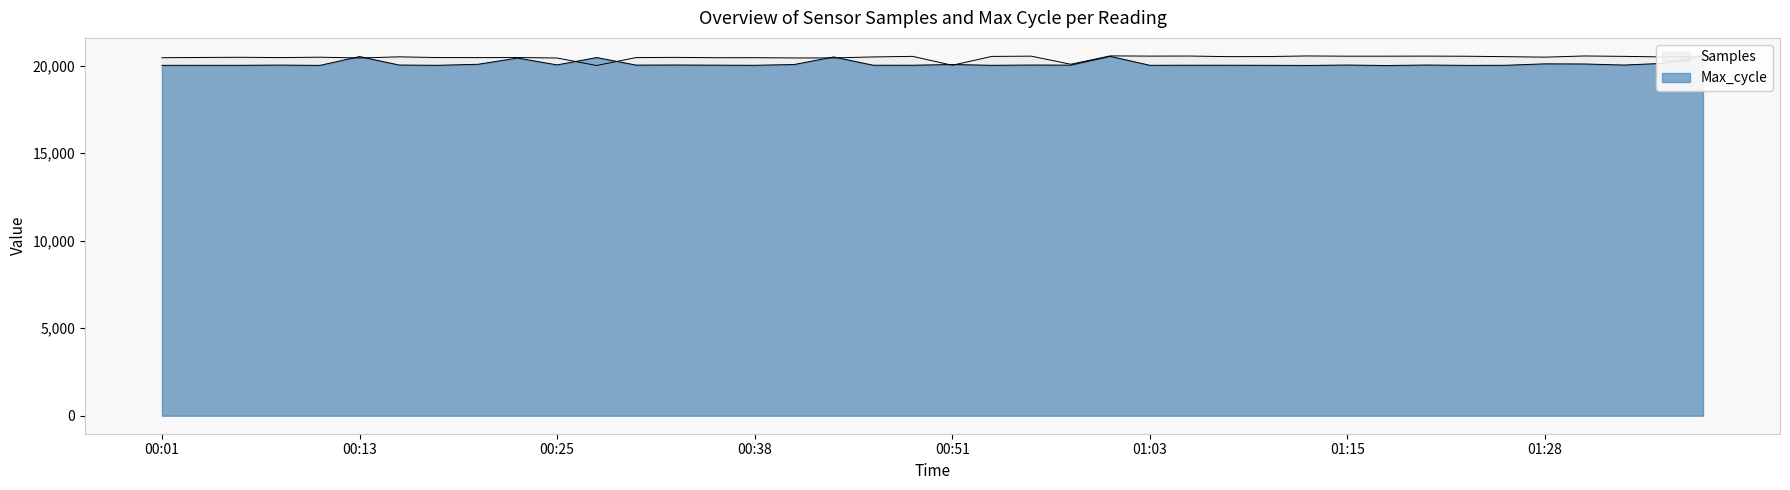

What is the ratio of the value at 00:40 to the value at 01:23?

1.0